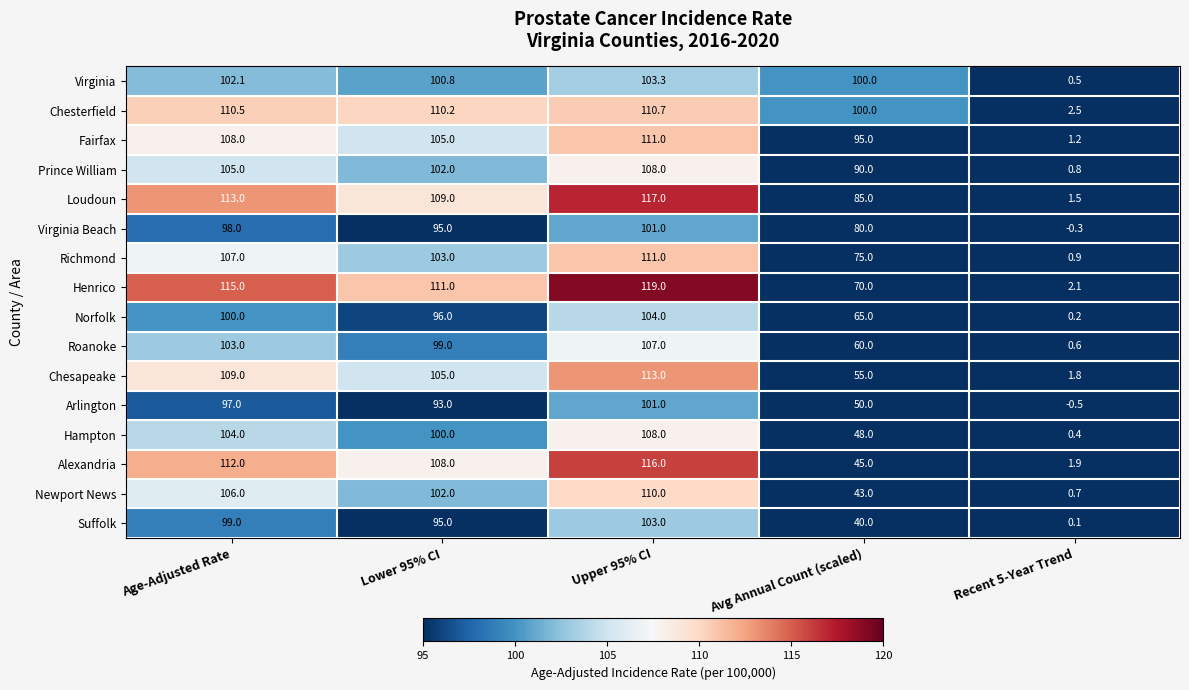

Which series has the widest spread of values?

Henrico